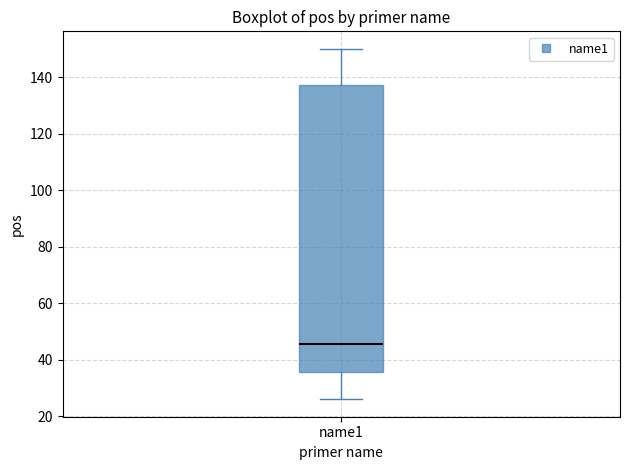

Transcribe this box plot: give where the median line is, the range the box spans, and where the two whiskers end, as read against the y-axis. The values are not printed on the chart, so give them approximately, as read against the axis.

median 46, box 36 to 138, whiskers 26 to 150